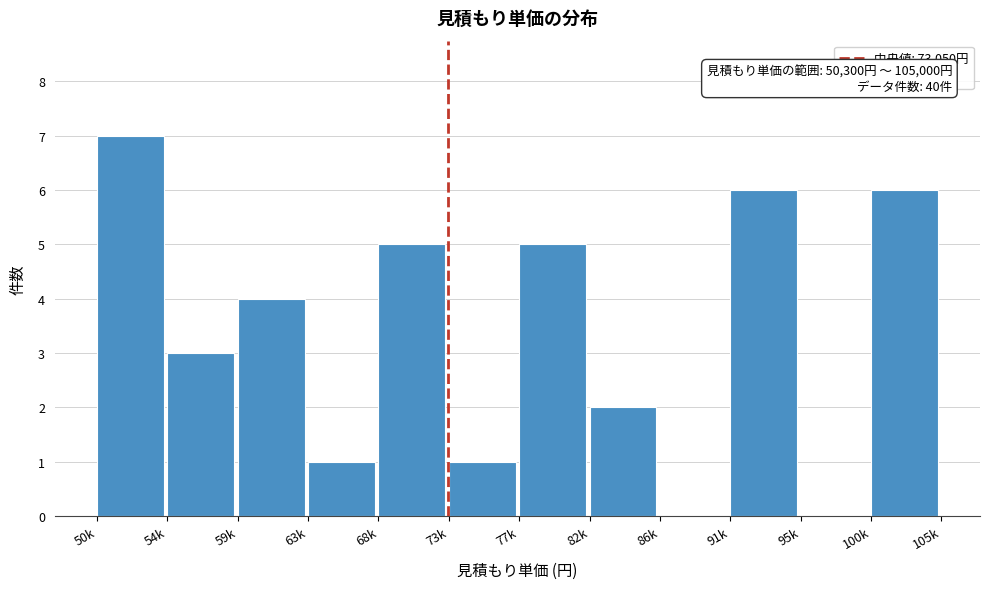

Reading left to right, transcribe all the data shown in this chart.

50k=7	54k=3	59k=4	63k=1	68k=5	73k=1	77k=5	82k=2	86k=0	91k=6	95k=0	100k=6